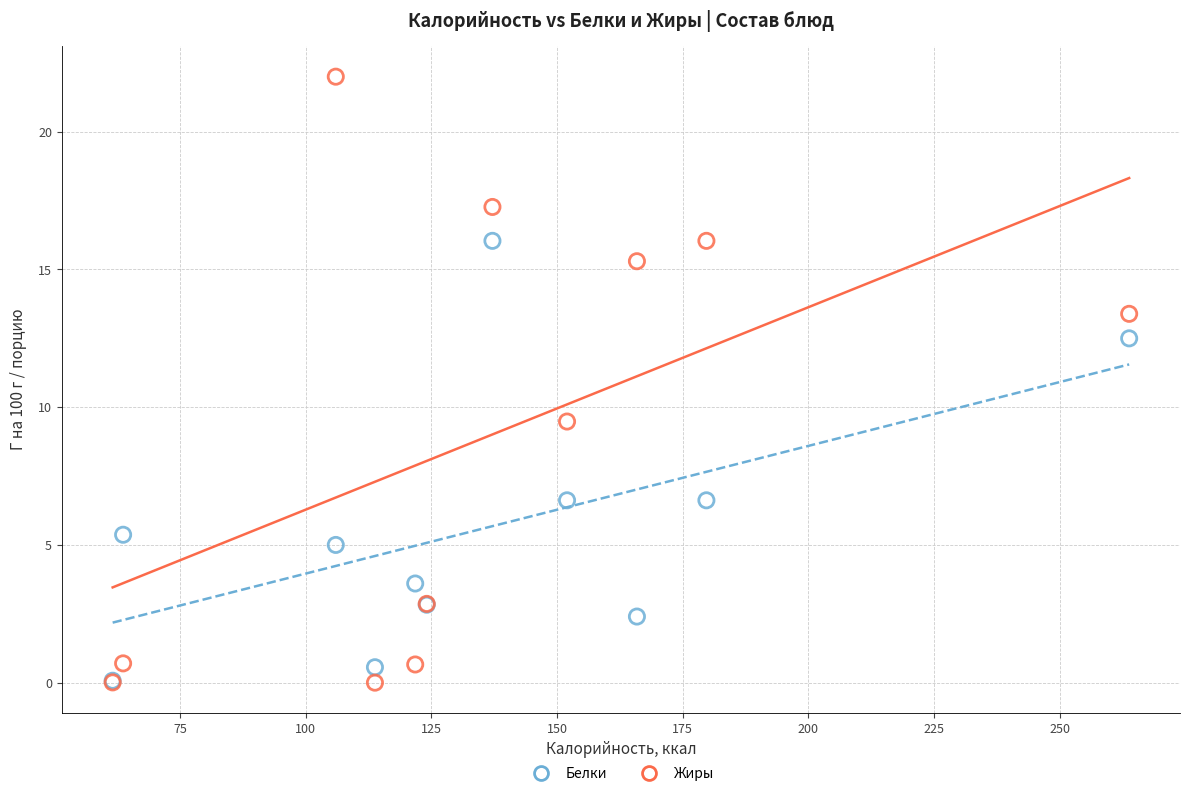

What are all the series names shown in the legend?

Белки, Жиры